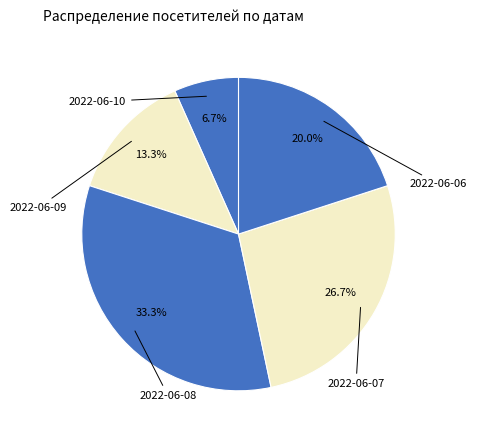

How many segments does this pie chart have?

5